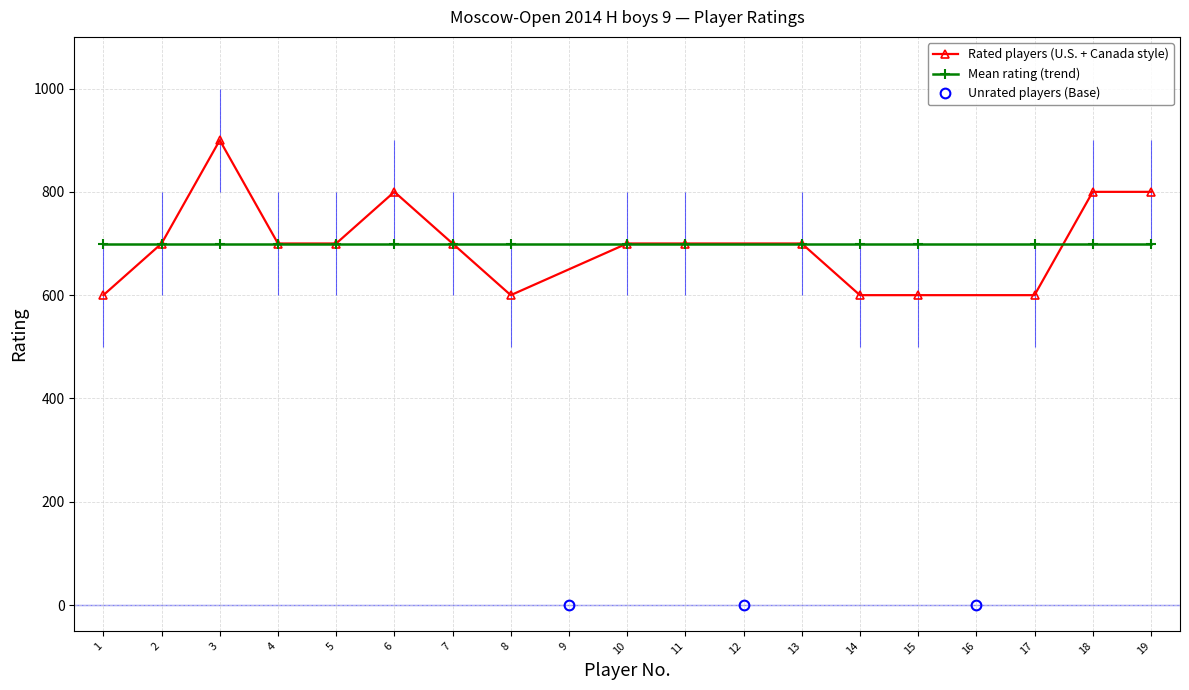

What is the minimum value for Rated players (U.S. + Canada style)?

600